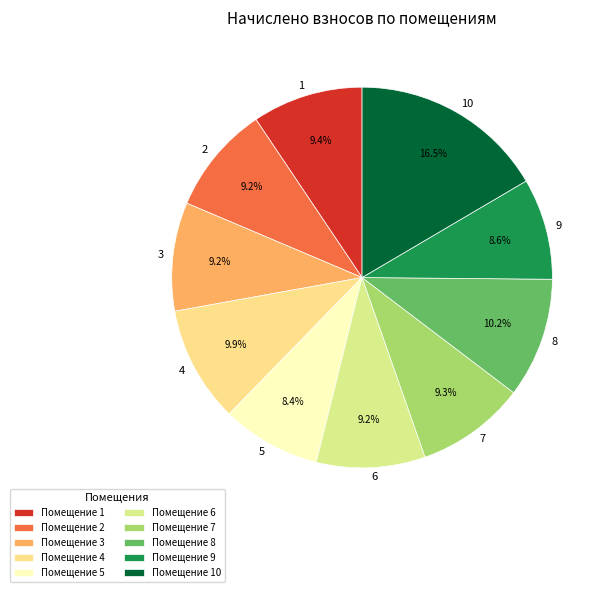

Count the number of slices in the pie.

10